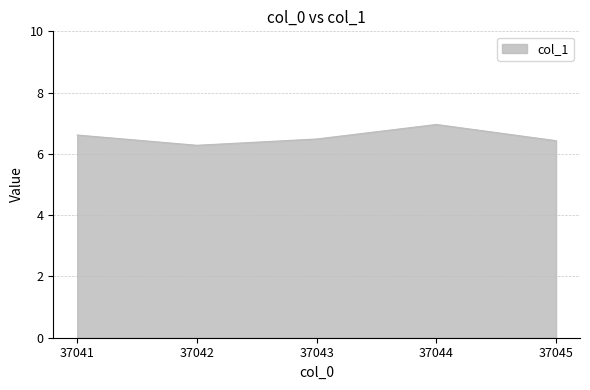

At which category does the chart reach its minimum across all series?

37042